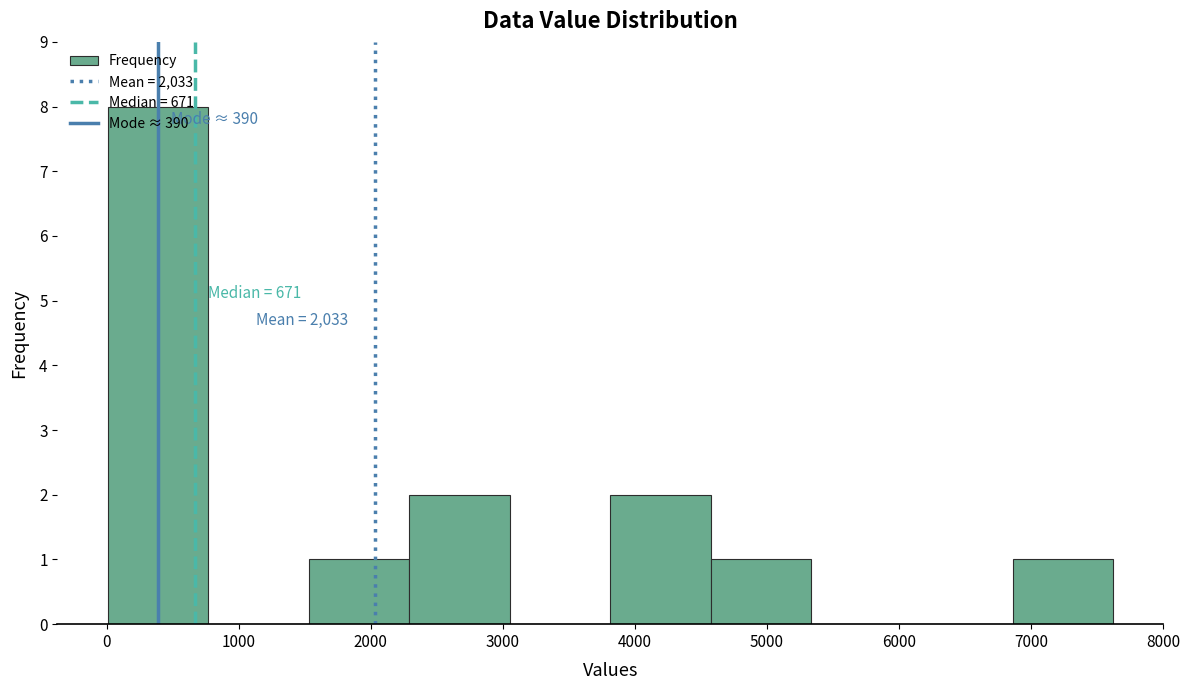

Which range on the x-axis has the tallest bar?

0 to 800